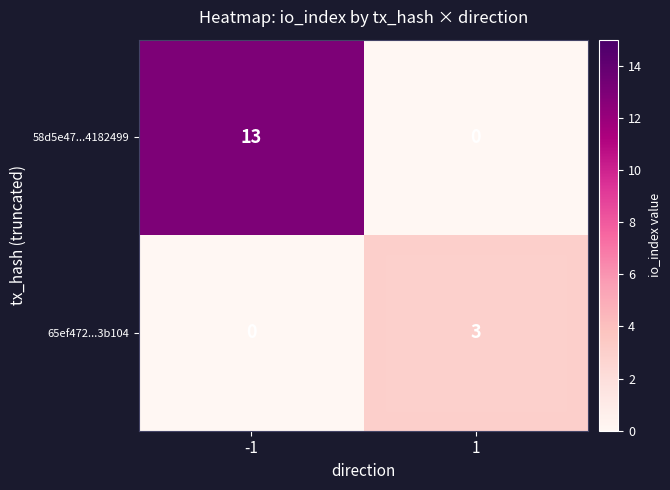

What is the maximum value for 65ef472...3b104?

3